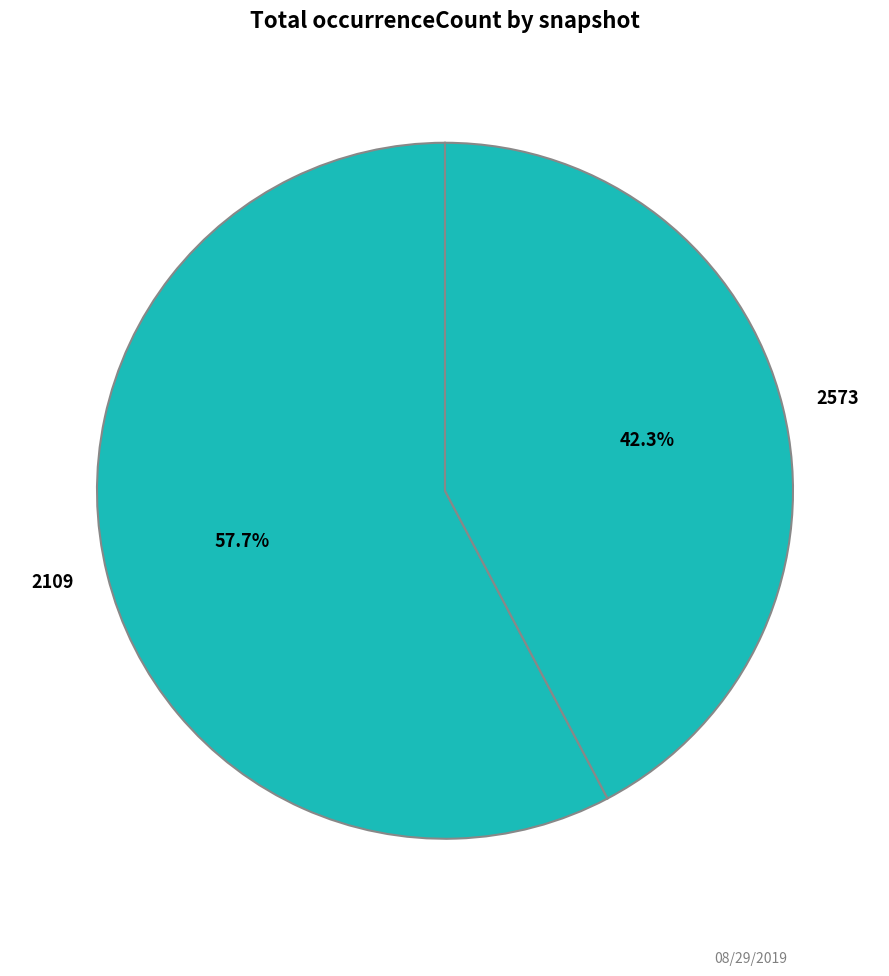

What is the majority slice?

2109